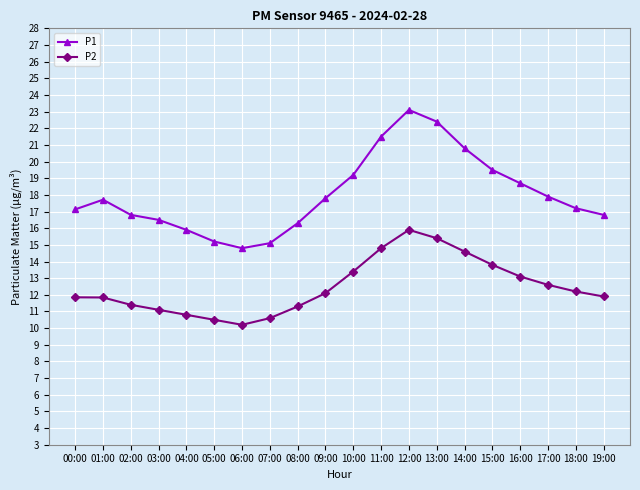

What is the label of the 9th point from the left?

08:00